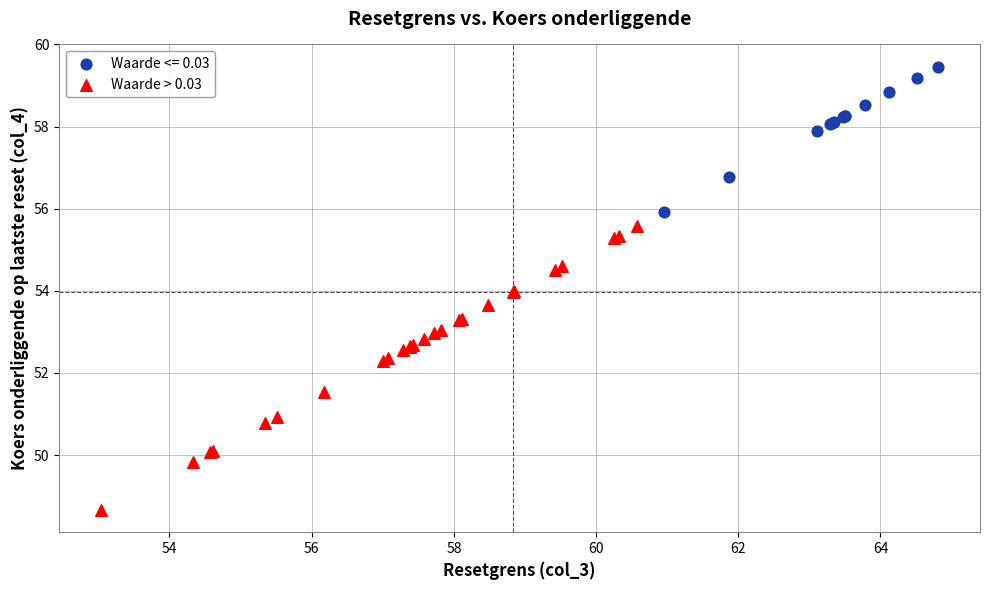

Which series reaches the maximum Y coordinate?

Waarde <= 0.03